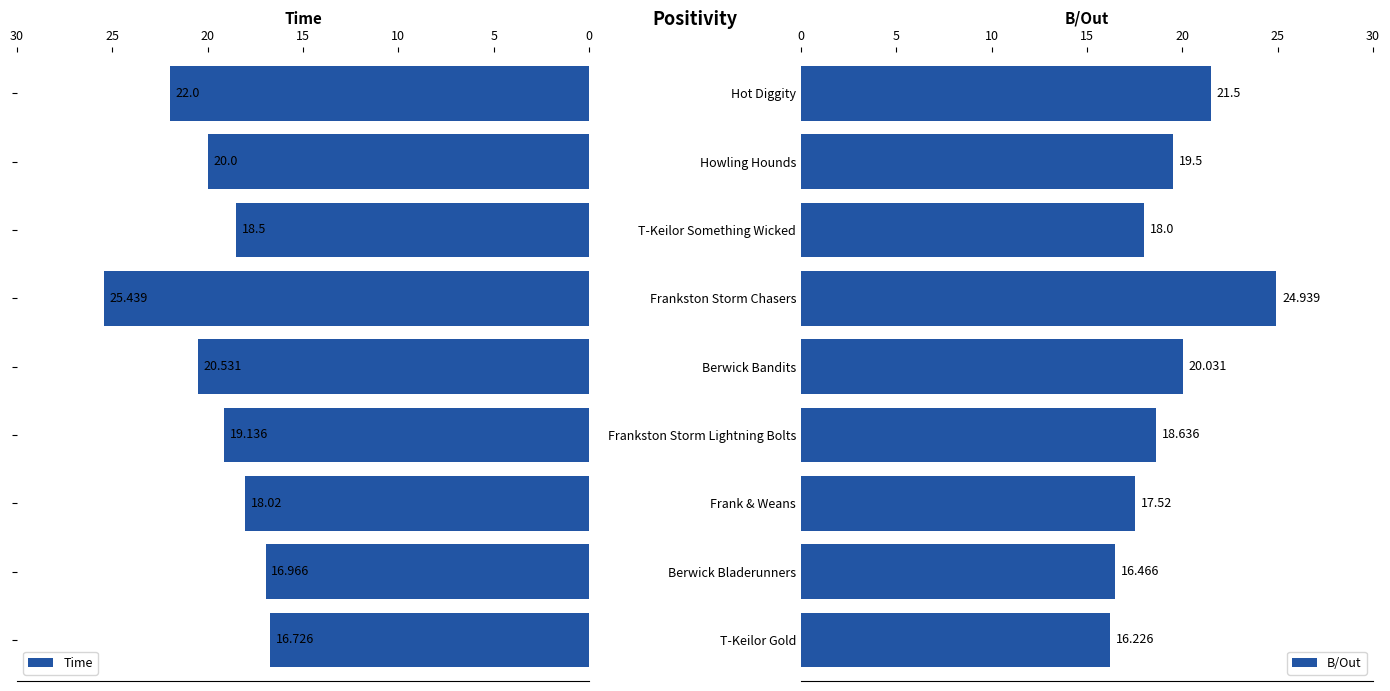

Rank the categories by B/Out value from lowest to highest.

T-Keilor Gold, Berwick Bladerunners, Frank & Weans, T-Keilor Something Wicked, Frankston Storm Lightning Bolts, Howling Hounds, Berwick Bandits, Hot Diggity, Frankston Storm Chasers